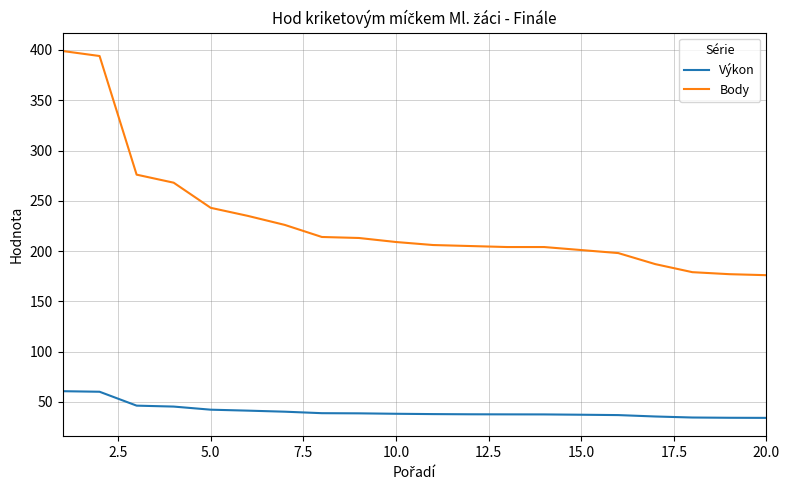

What is the difference between the maximum and second lowest values in the Výkon series?

26.4